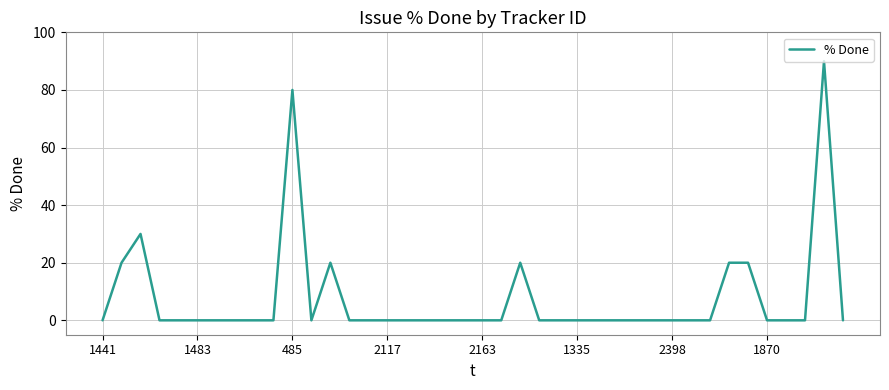

Does the chart have visible grid lines?

Yes